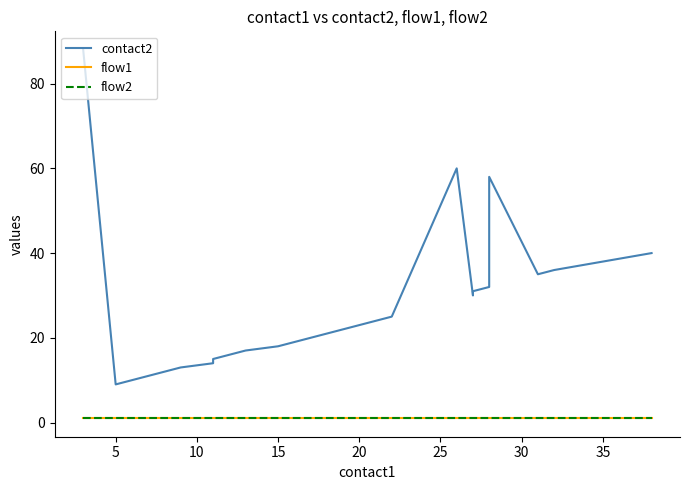

In contact2, how many points are lower than both neighbors (excluding endpoints)?

3